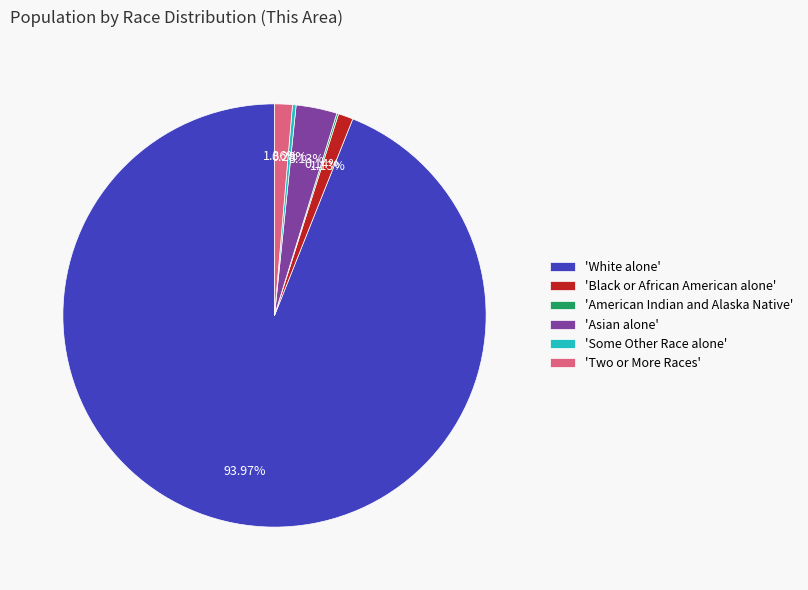

Between 'Asian alone' and 'White alone', which is larger?

'White alone'